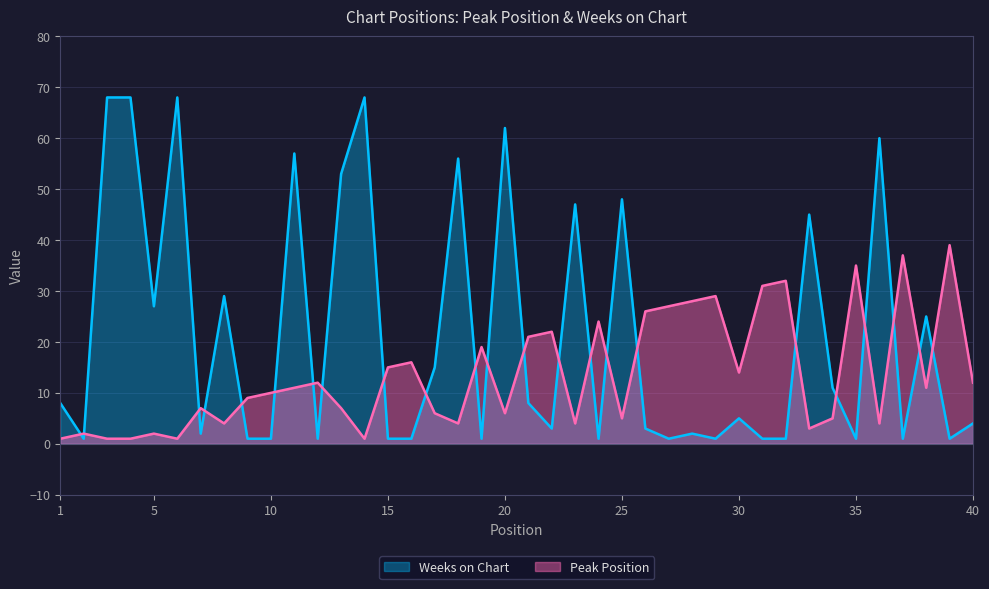

What is the difference between the maximum and minimum values in the Weeks on Chart series?

67